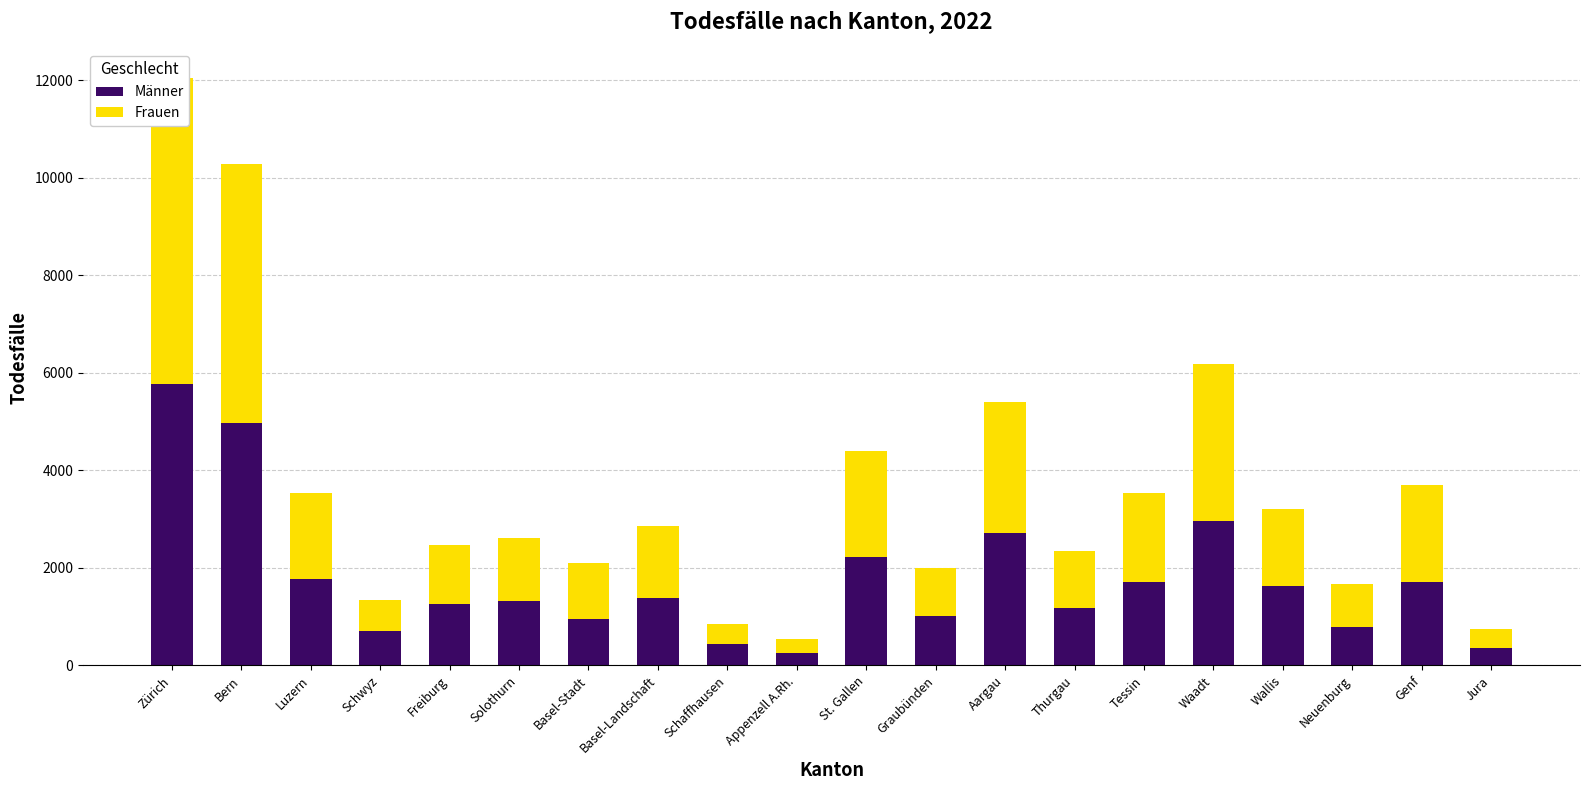

Rank the categories by Frauen value from highest to lowest.

Zürich, Bern, Waadt, Aargau, St. Gallen, Genf, Tessin, Luzern, Wallis, Basel-Landschaft, Solothurn, Freiburg, Thurgau, Basel-Stadt, Graubünden, Neuenburg, Schwyz, Schaffhausen, Jura, Appenzell A.Rh.